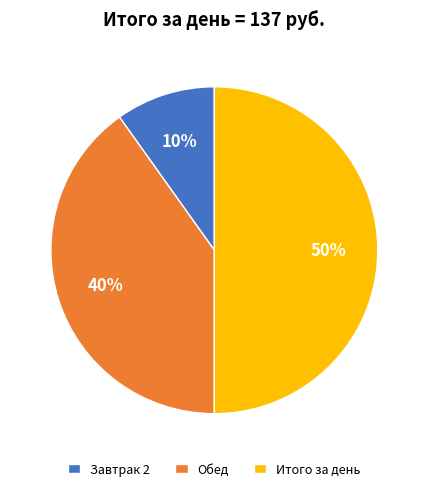

How many segments does this pie chart have?

3